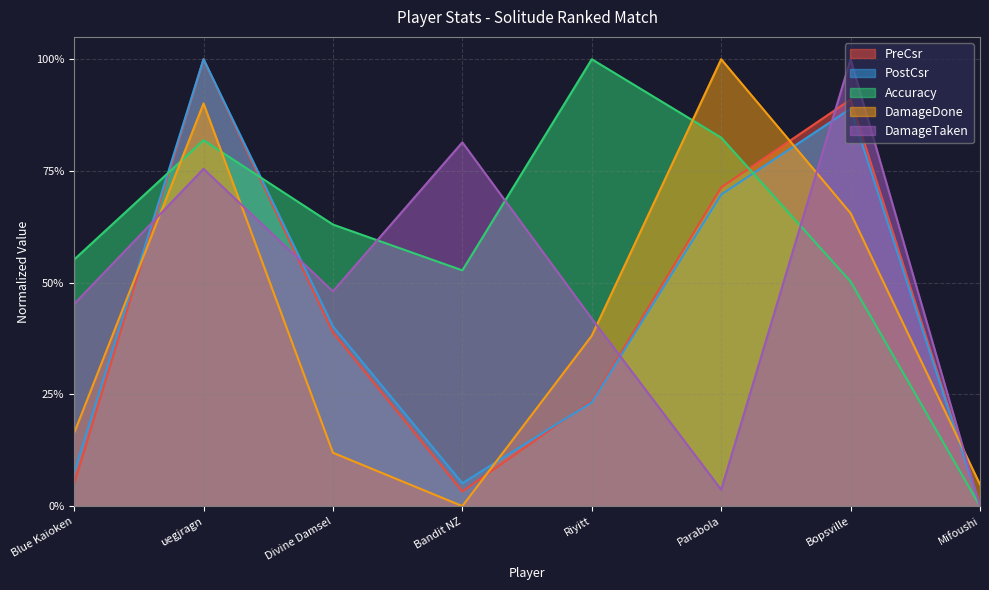

What is the label of the 6th point from the right?

Divine Damsel